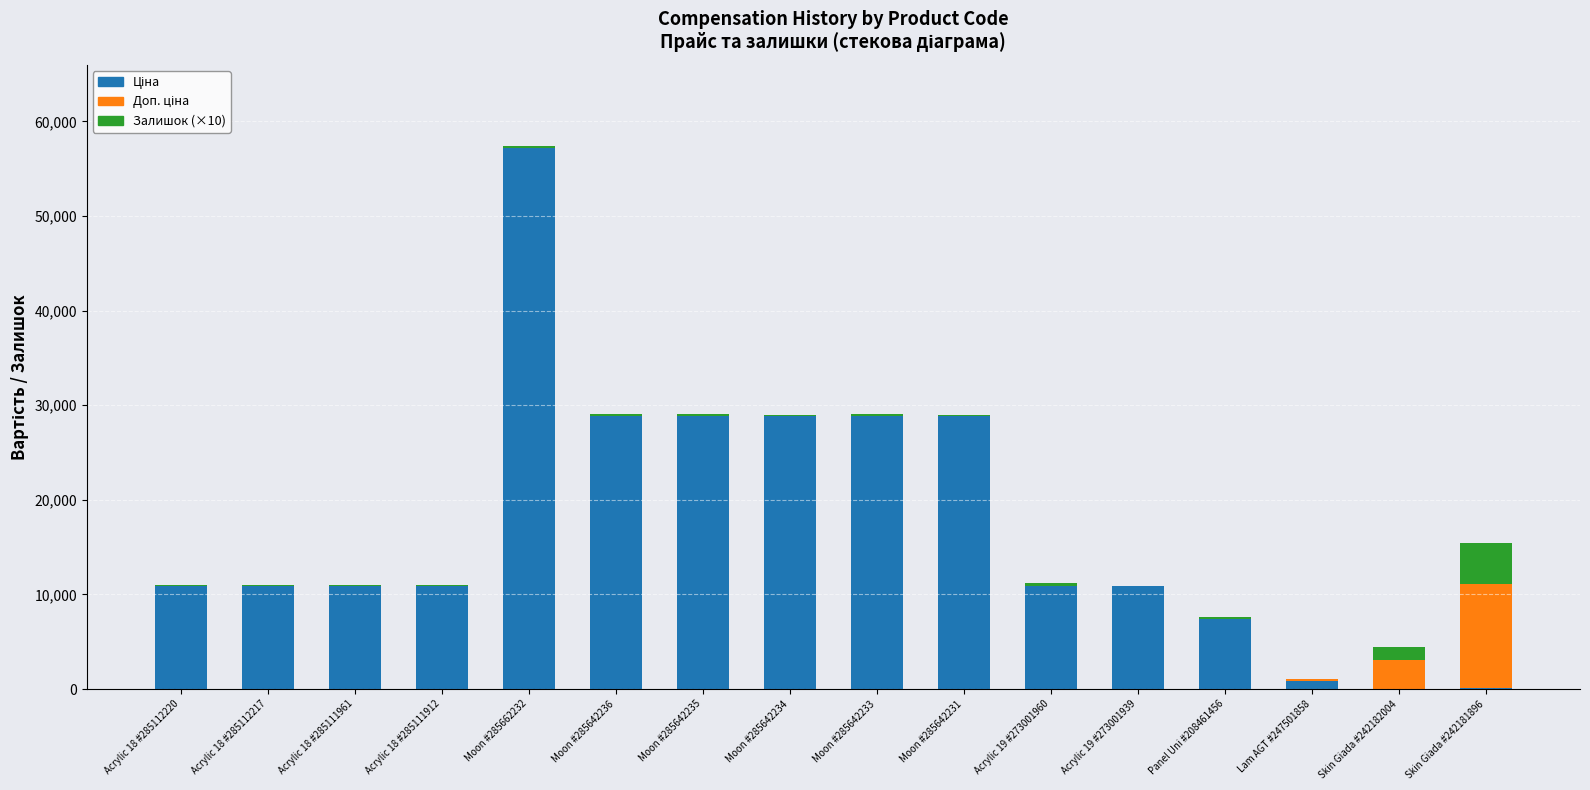

At which category is the sum across all series the highest?

Moon #285662232